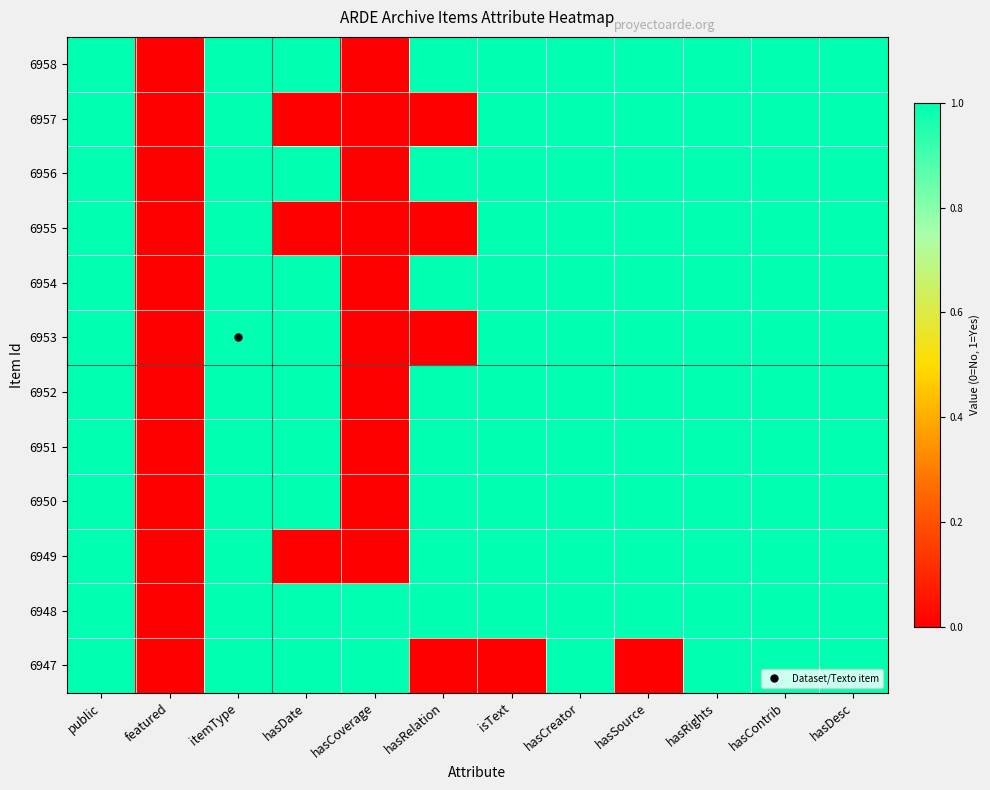

Reading left to right, what are all the values shown in this chart?

6958: public=1	featured=0	itemType=1	hasDate=1	hasCoverage=0	hasRelation=1	isText=1	hasCreator=1	hasSource=1	hasRights=1	hasContrib=1	hasDesc=1
6957: public=1	featured=0	itemType=1	hasDate=0	hasCoverage=0	hasRelation=0	isText=1	hasCreator=1	hasSource=1	hasRights=1	hasContrib=1	hasDesc=1
6956: public=1	featured=0	itemType=1	hasDate=1	hasCoverage=0	hasRelation=1	isText=1	hasCreator=1	hasSource=1	hasRights=1	hasContrib=1	hasDesc=1
6955: public=1	featured=0	itemType=1	hasDate=0	hasCoverage=0	hasRelation=0	isText=1	hasCreator=1	hasSource=1	hasRights=1	hasContrib=1	hasDesc=1
6954: public=1	featured=0	itemType=1	hasDate=1	hasCoverage=0	hasRelation=1	isText=1	hasCreator=1	hasSource=1	hasRights=1	hasContrib=1	hasDesc=1
6953: public=1	featured=0	itemType=1	hasDate=1	hasCoverage=0	hasRelation=0	isText=1	hasCreator=1	hasSource=1	hasRights=1	hasContrib=1	hasDesc=1
6952: public=1	featured=0	itemType=1	hasDate=1	hasCoverage=0	hasRelation=1	isText=1	hasCreator=1	hasSource=1	hasRights=1	hasContrib=1	hasDesc=1
6951: public=1	featured=0	itemType=1	hasDate=1	hasCoverage=0	hasRelation=1	isText=1	hasCreator=1	hasSource=1	hasRights=1	hasContrib=1	hasDesc=1
6950: public=1	featured=0	itemType=1	hasDate=1	hasCoverage=0	hasRelation=1	isText=1	hasCreator=1	hasSource=1	hasRights=1	hasContrib=1	hasDesc=1
6949: public=1	featured=0	itemType=1	hasDate=0	hasCoverage=0	hasRelation=1	isText=1	hasCreator=1	hasSource=1	hasRights=1	hasContrib=1	hasDesc=1
6948: public=1	featured=0	itemType=1	hasDate=1	hasCoverage=1	hasRelation=1	isText=1	hasCreator=1	hasSource=1	hasRights=1	hasContrib=1	hasDesc=1
6947: public=1	featured=0	itemType=1	hasDate=1	hasCoverage=1	hasRelation=0	isText=0	hasCreator=1	hasSource=0	hasRights=1	hasContrib=1	hasDesc=1